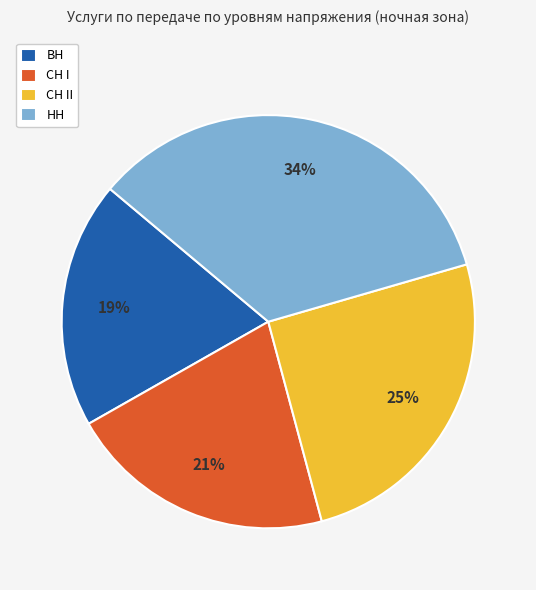

What is the ratio of the value at НН to the value at СН II?

1.4